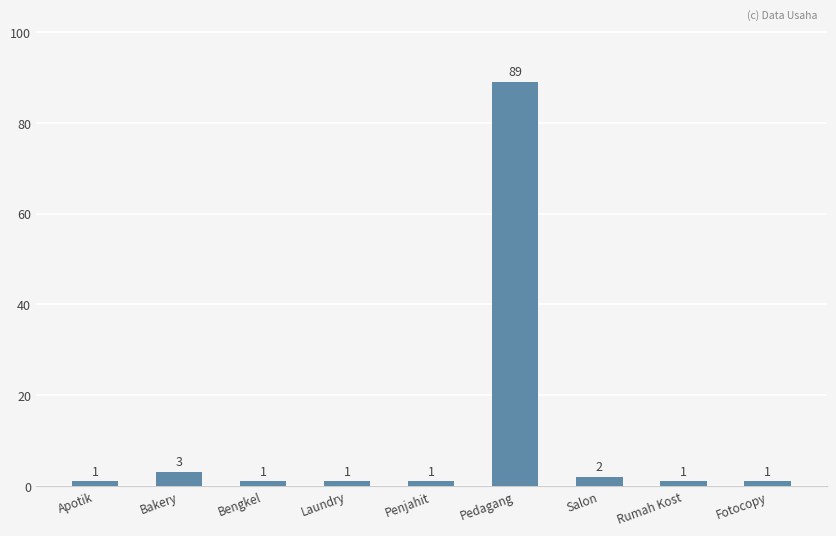

What is the label of the 9th bar from the left?

Fotocopy